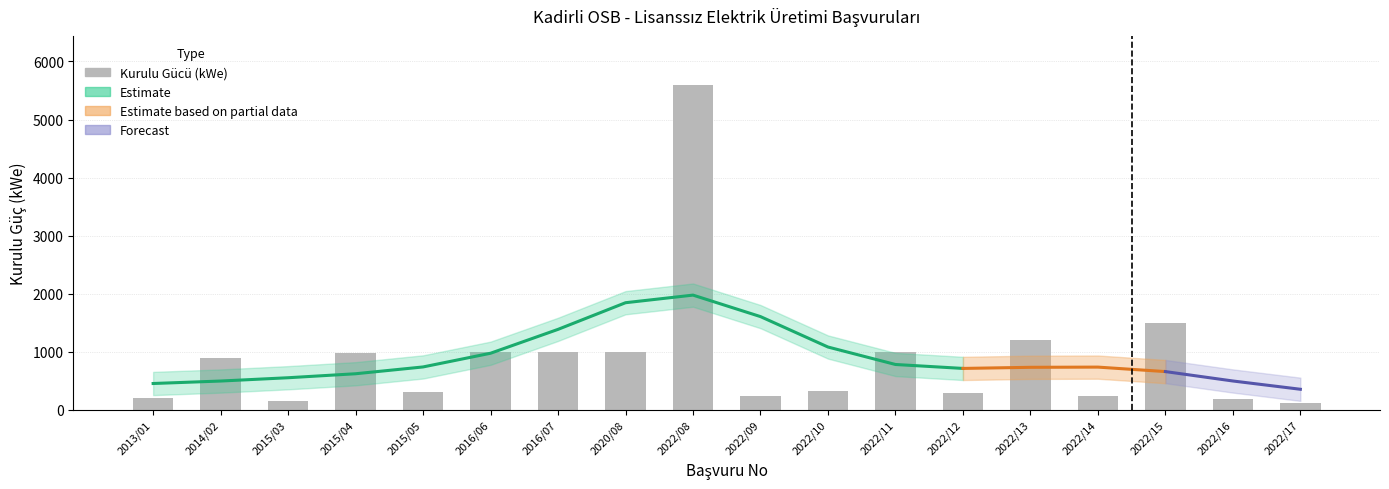

Is it true that the value at 2014/02 is 1389?

False